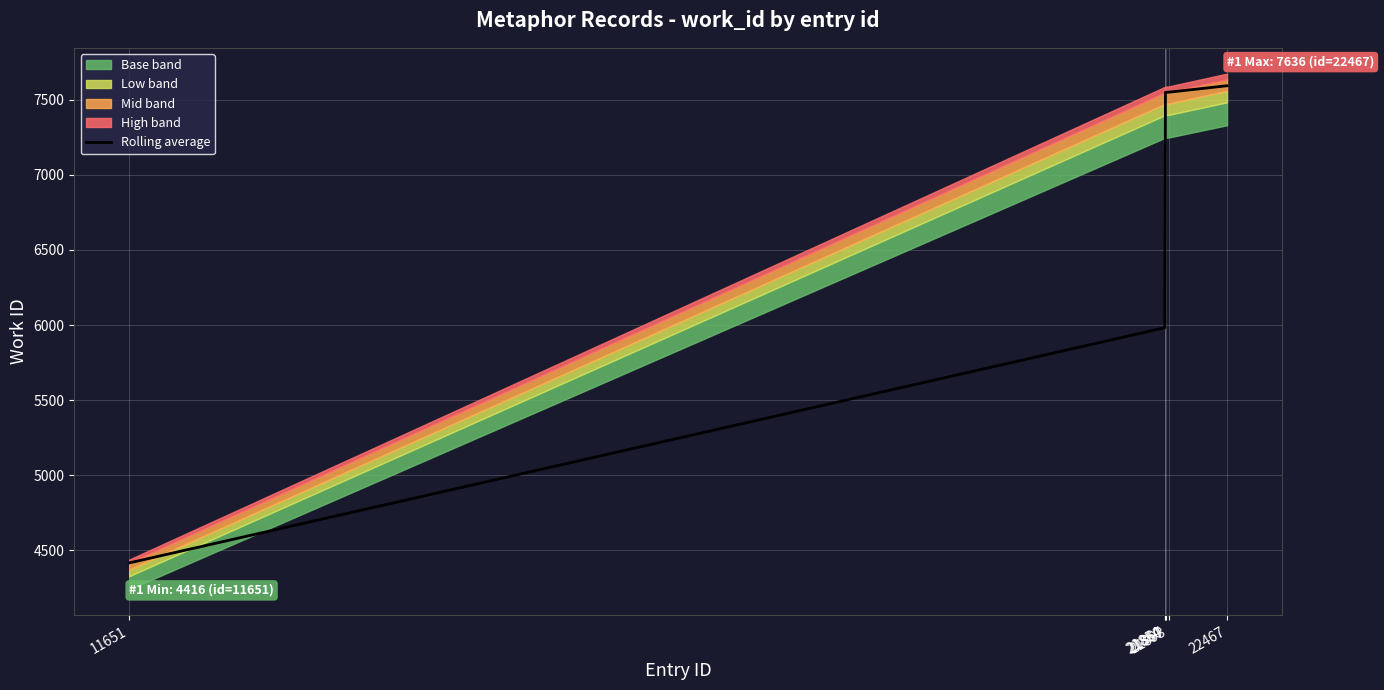

Reading right to left, list all the values displayed in this chart.

22467=7593.5	21893=7550.5	21867=7550.0	21860=7549.0	21854=5982.0	11651=4416.0